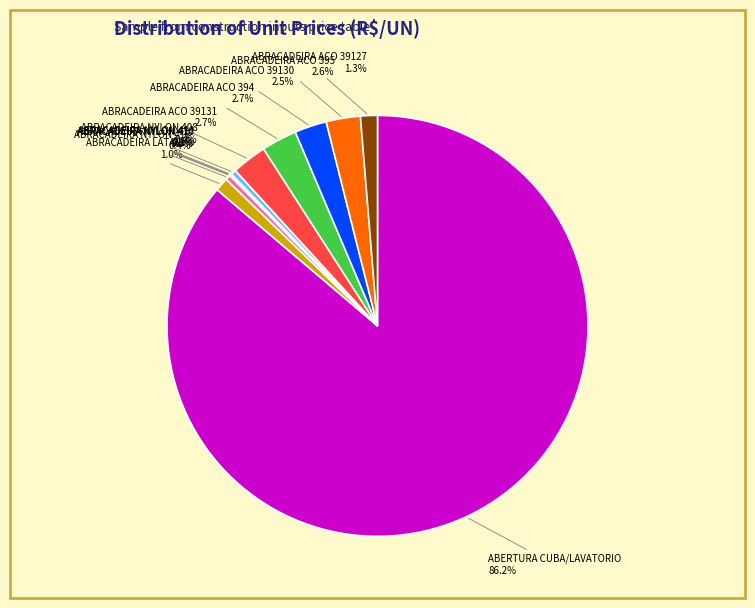

The ABRACADEIRA LATAO slice represents 1% of the pie. True or false?

True